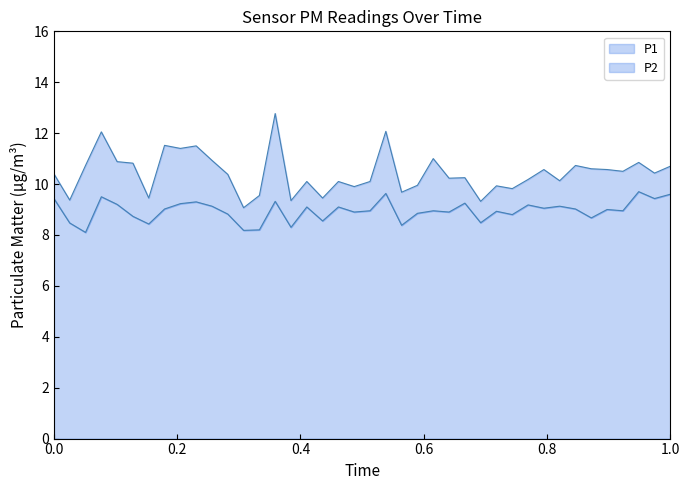

Which series has the largest total across all categories?

P1